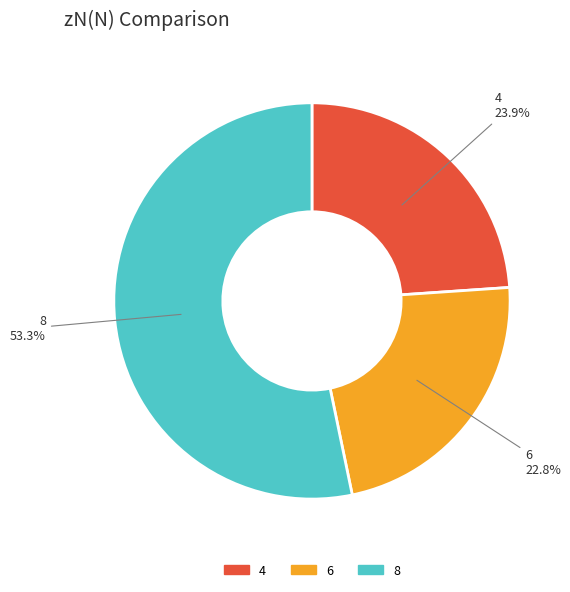

To the nearest percent, what portion does 8 represent?

53%